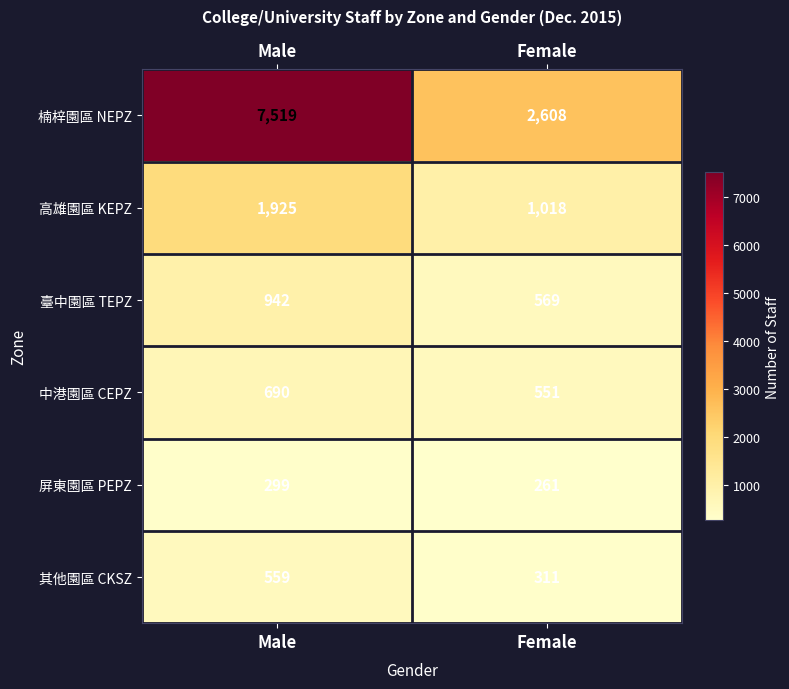

What is the difference between the 臺中園區 TEPZ values at Male and Female?

373